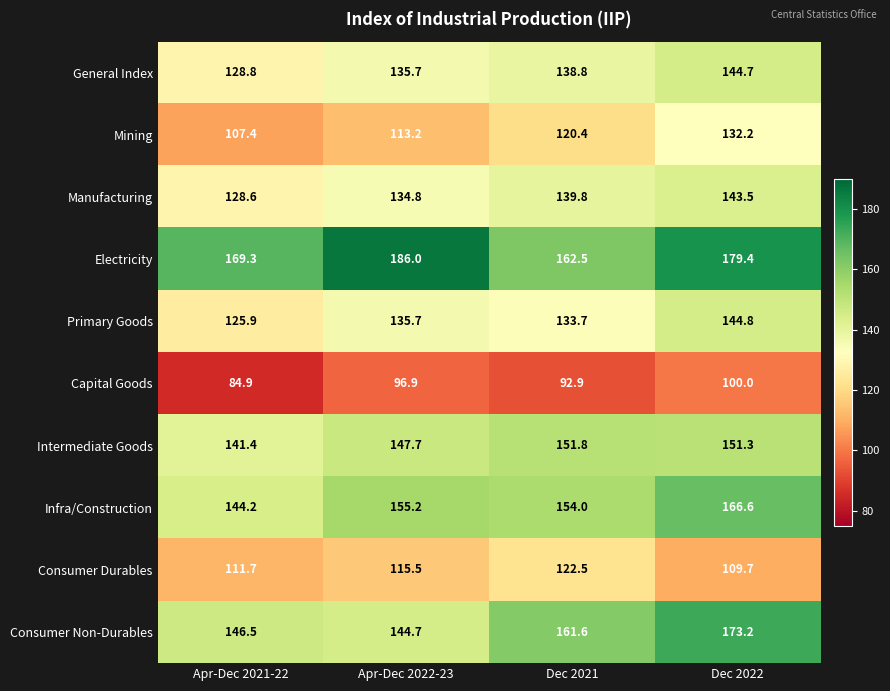

What is the difference between the maximum and minimum values in the Capital Goods series?

15.1